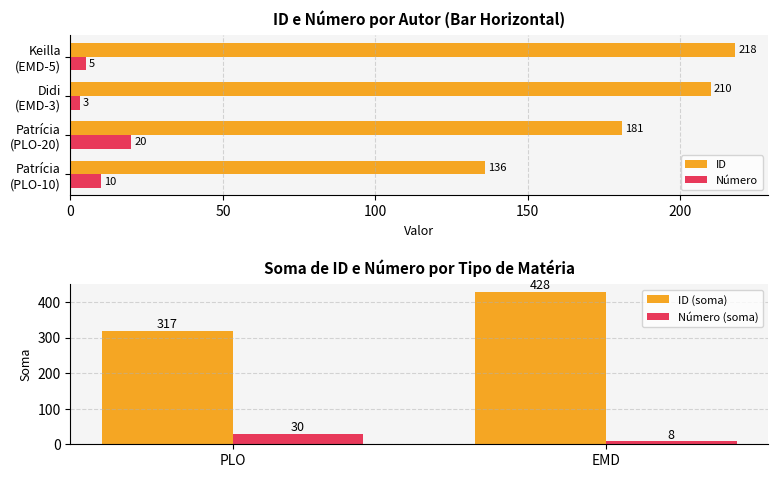

Count the Número values in the range 5 to 20.

3